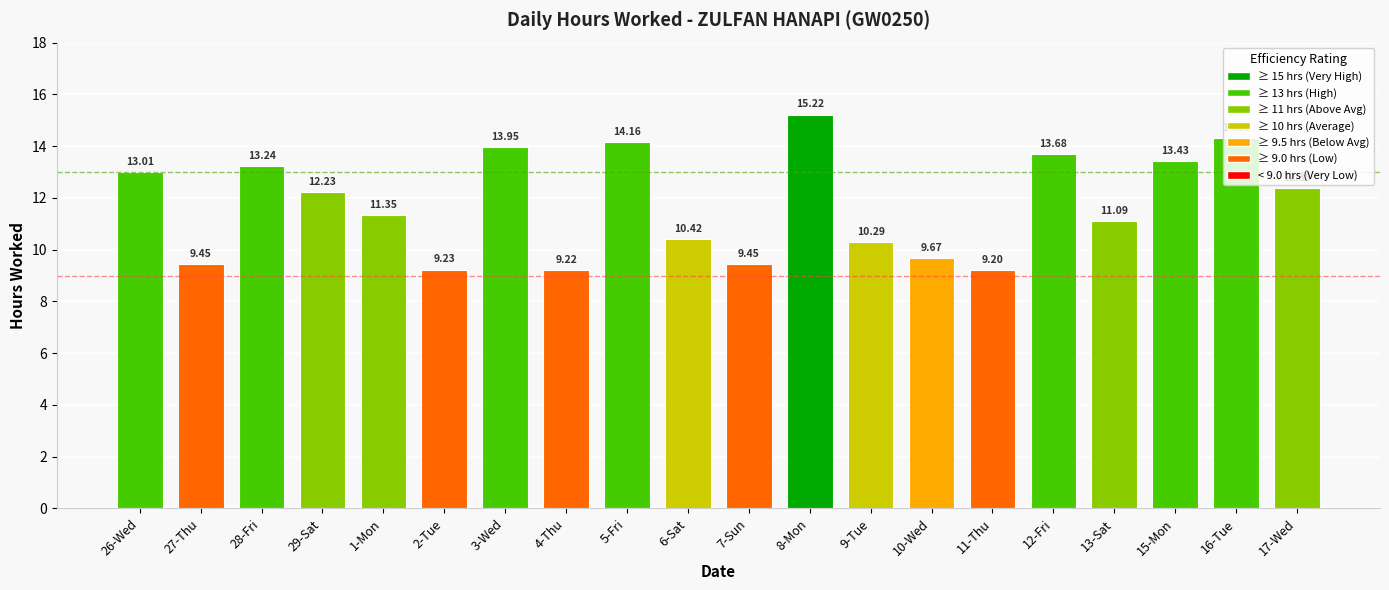

What is the sum of all values?

235.0